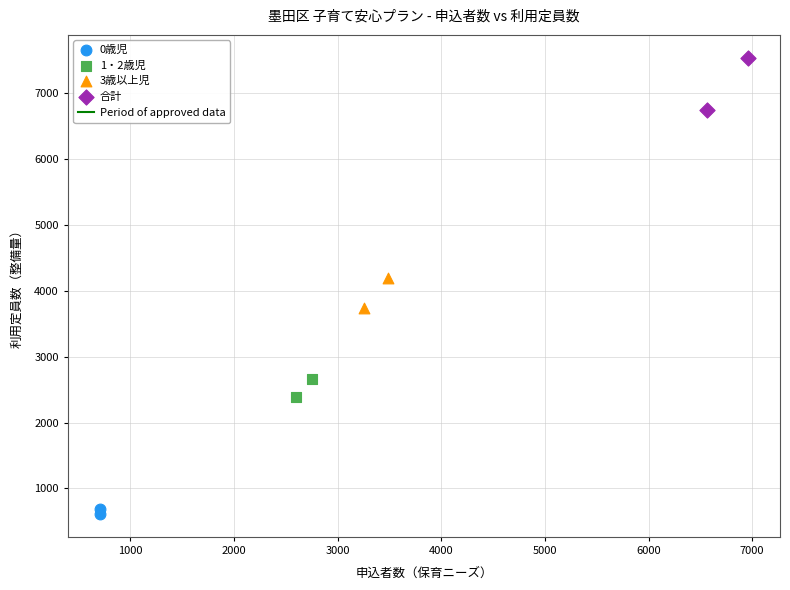

Which series reaches the minimum Y coordinate?

0歳児